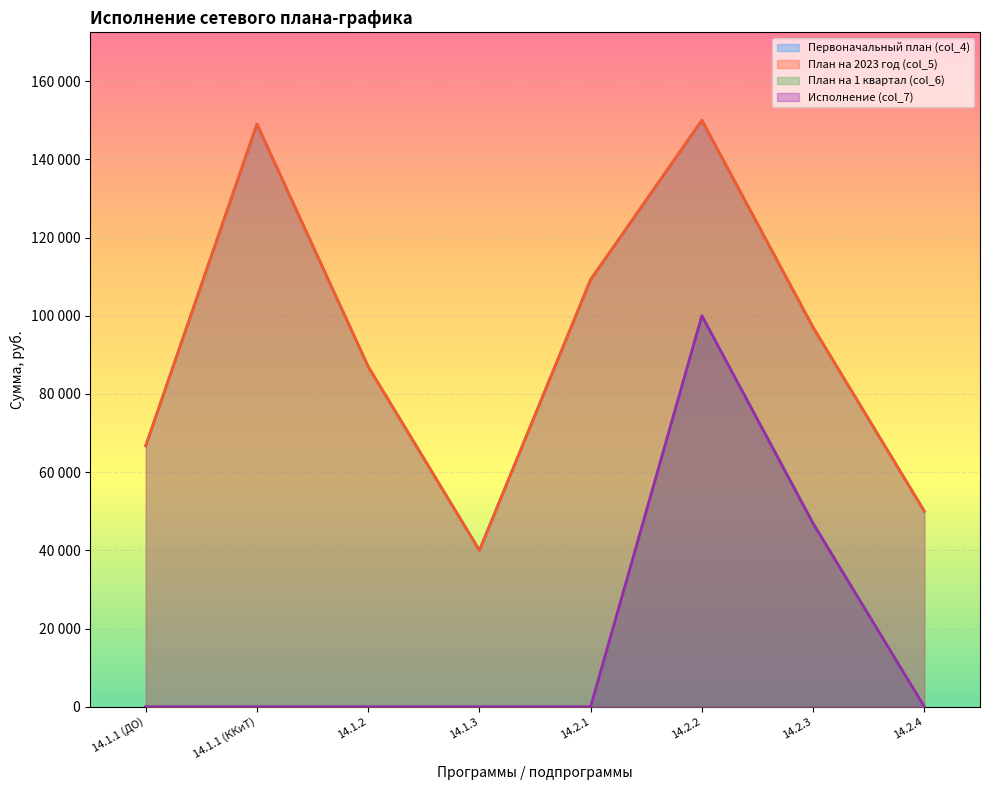

What is the value of the Первоначальный план (col_4) point at the 2nd from the left?

149000